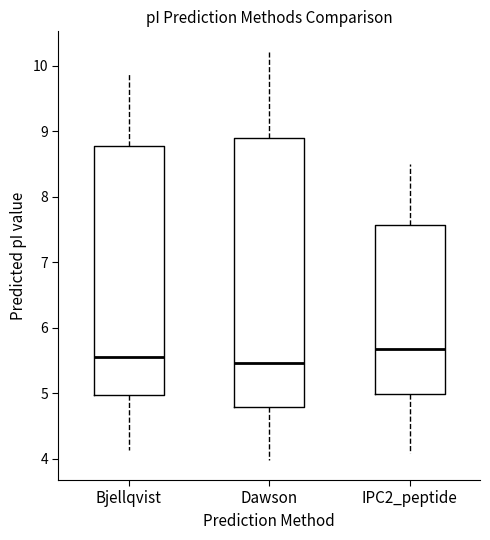

Where is the upper edge of the box for IPC2_peptide on the y-axis? The values are not printed on the chart, so give them approximately, as read against the axis.

7.6